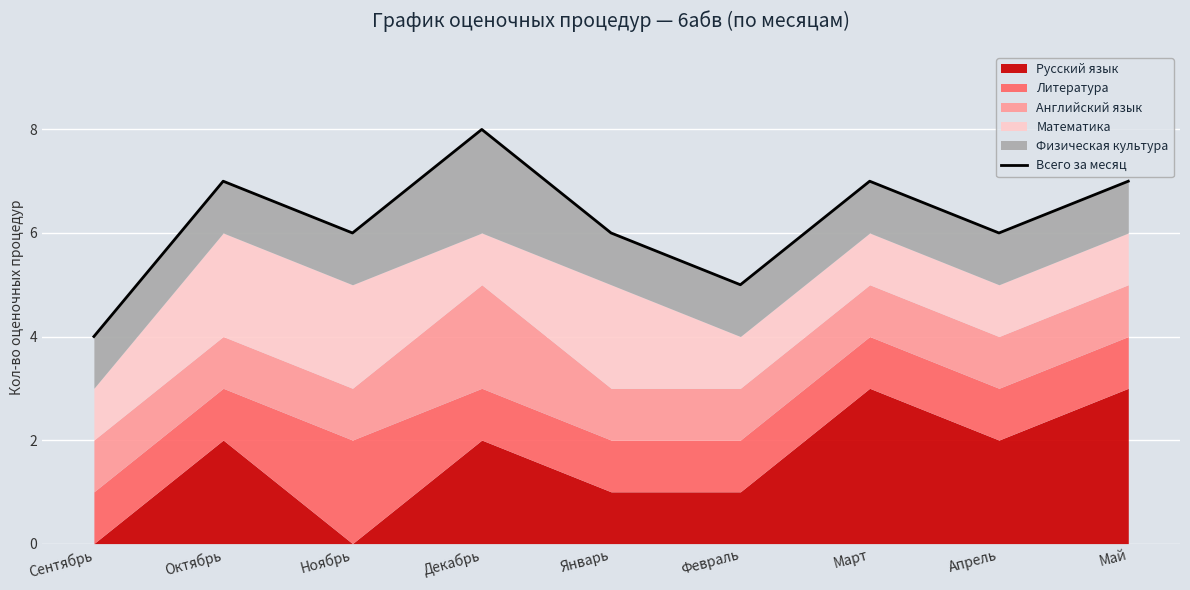

Reading right to left, list all the values displayed in this chart.

Май=7	Апрель=6	Март=7	Февраль=5	Январь=6	Декабрь=8	Ноябрь=6	Октябрь=7	Сентябрь=4